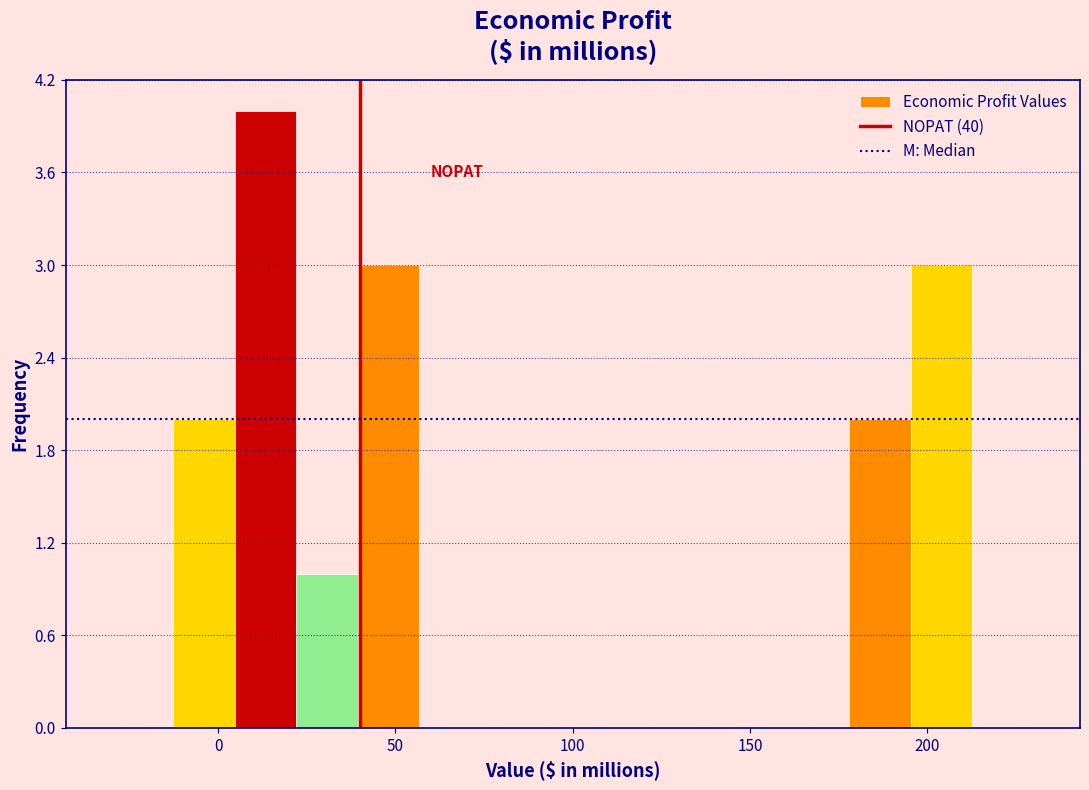

Read against the x-axis, roughly where is the centre of the tallest bar?

15